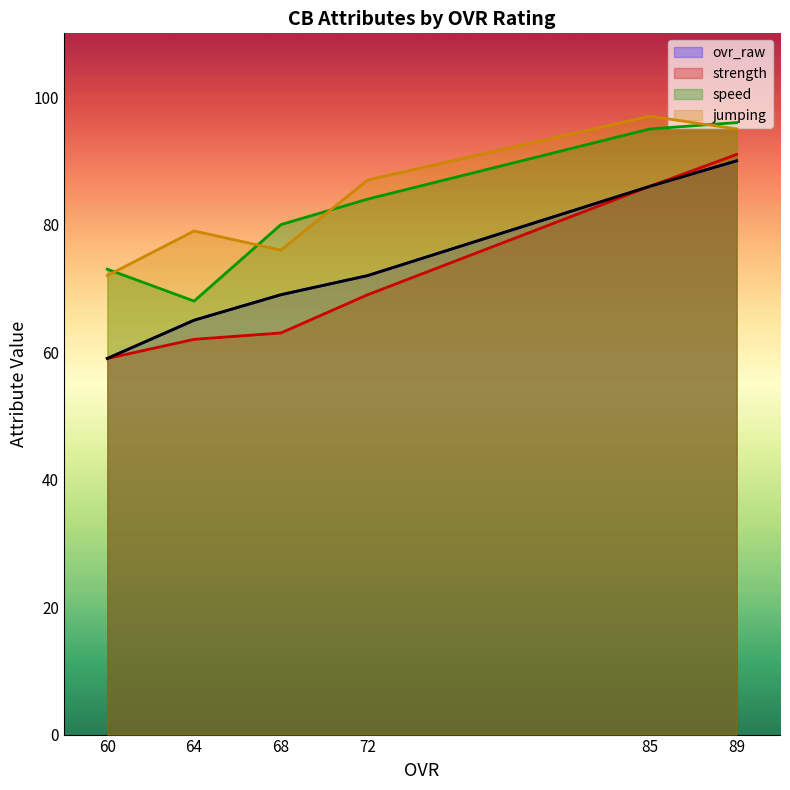

What is the difference between the strength values at 85 and 60?

27